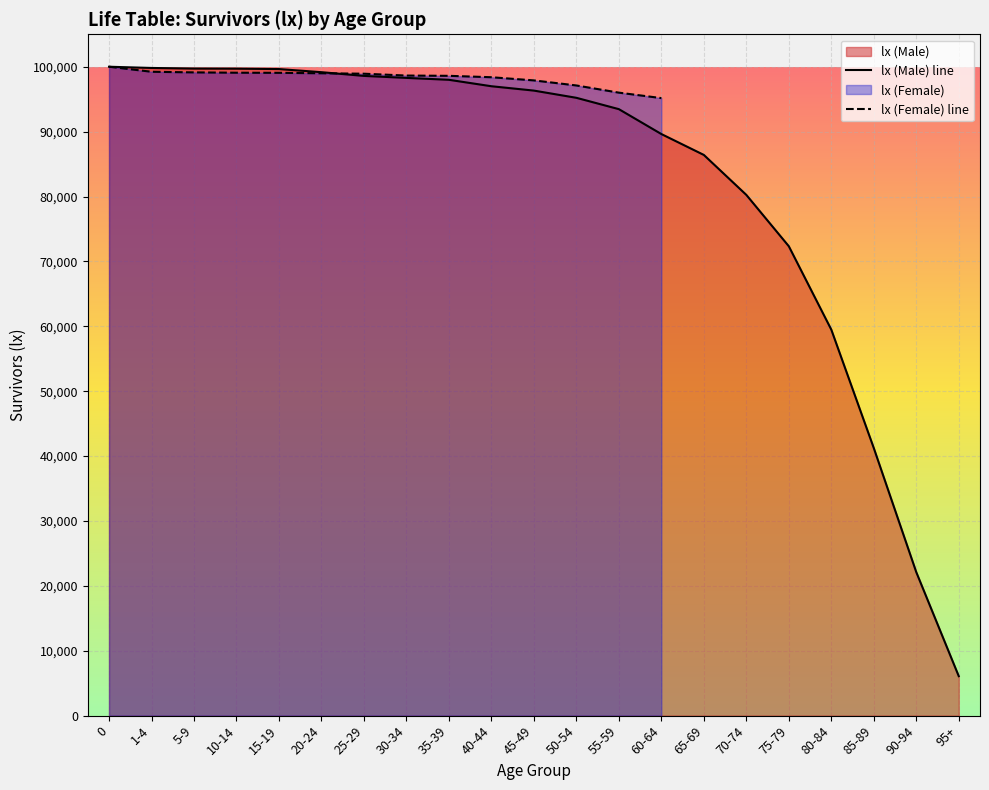

At which label is lx (Male) line closest to 53041?

80-84